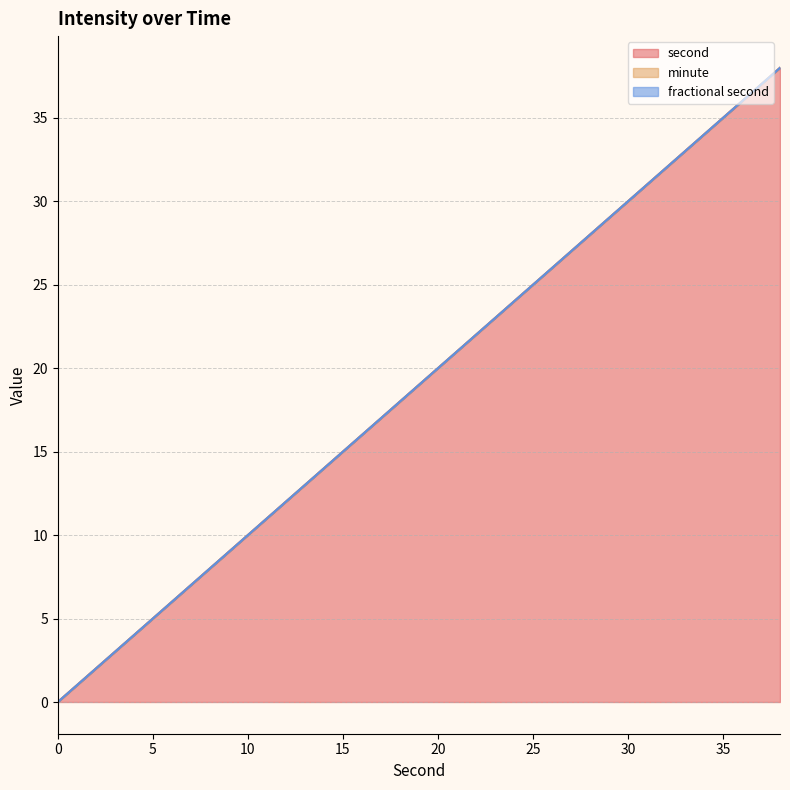

True or false: second and fractional second cross at least once.

False